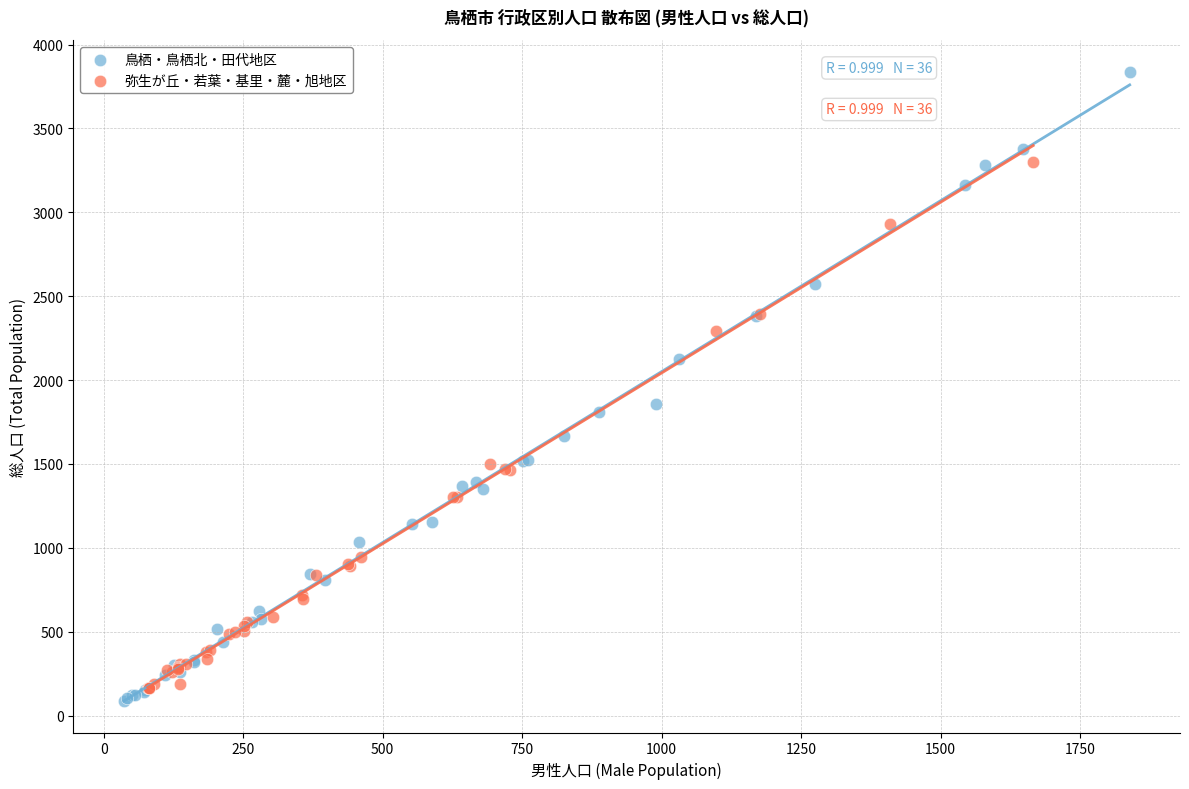

Which series has the widest spread of Y values?

鳥栖・鳥栖北・田代地区